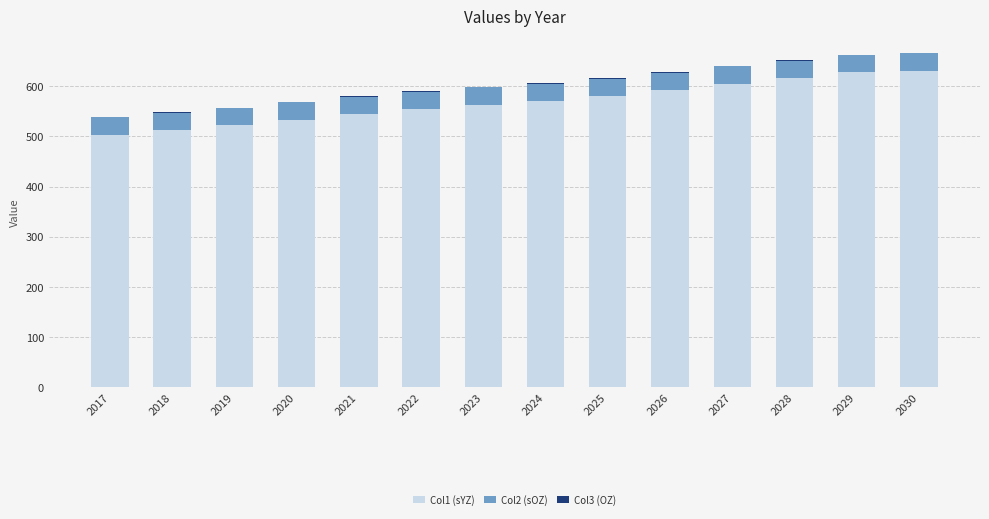

Are the bars horizontal?

No